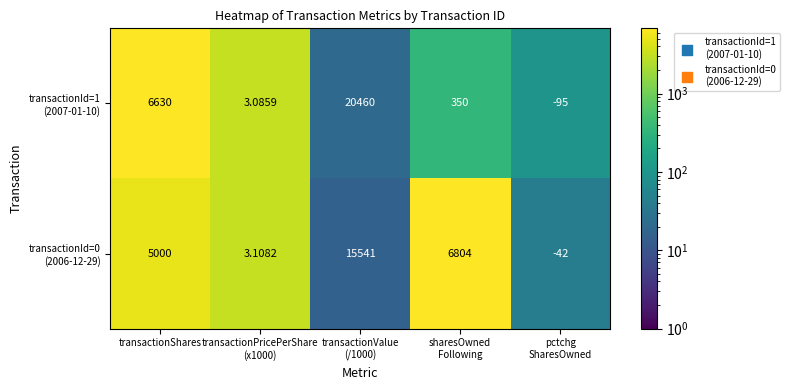

How many distinct data groups are displayed?

2